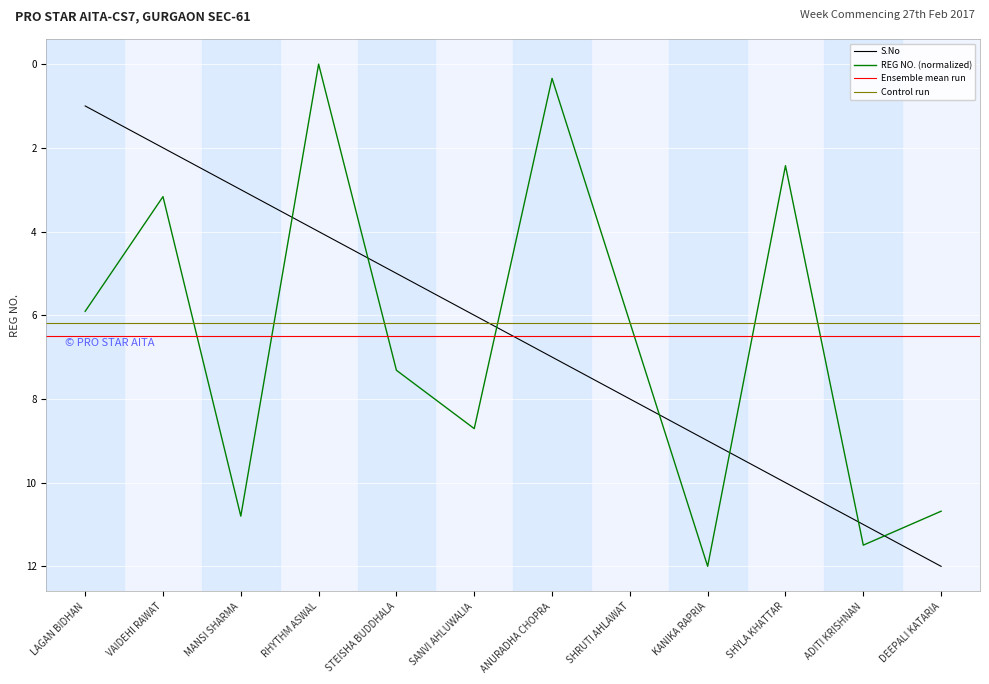

Which category has the lowest value in the REG NO. series?

RHYTHM ASWAL